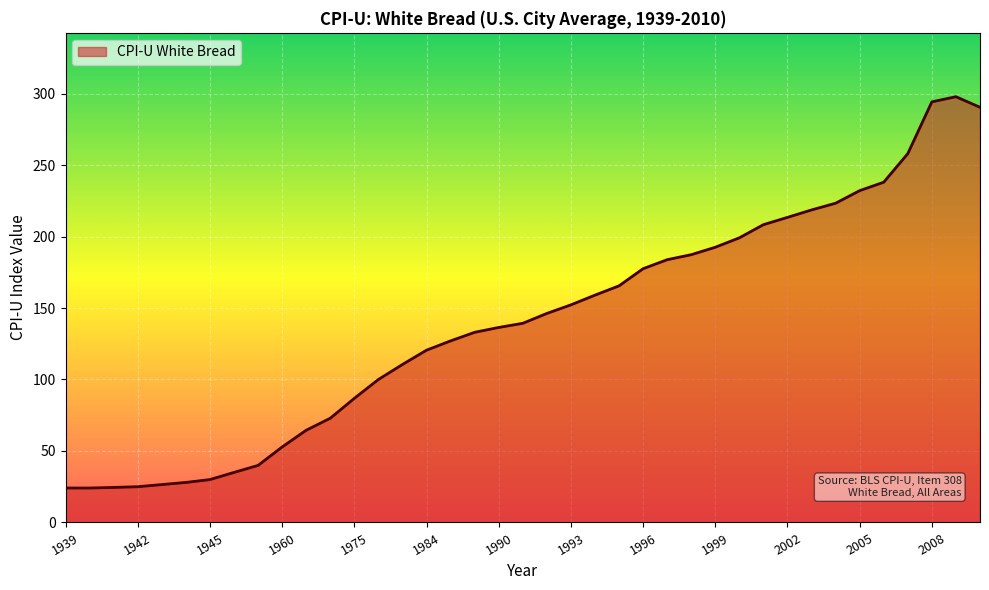

What is the greatest value displayed?

297.8